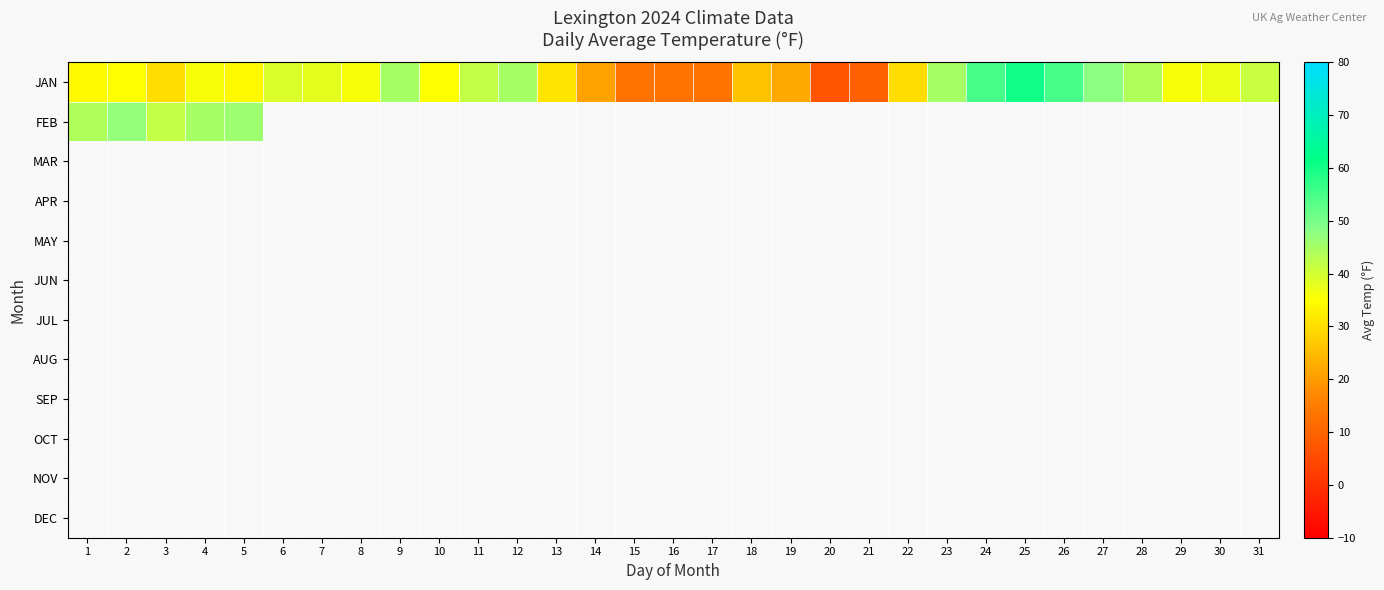

Which has a higher value, 1 or 19?

1